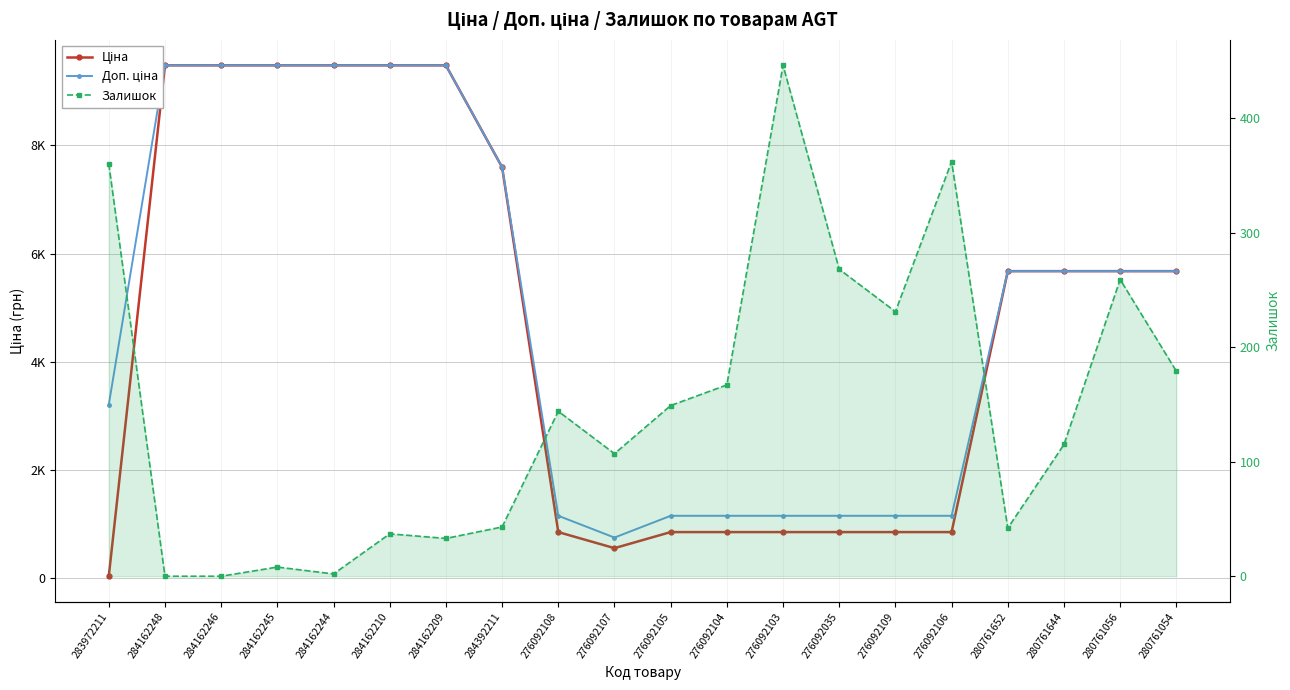

Reading left to right, list all the values displayed in this chart.

Ціна: 283972211=32.0	284162248=9480.1	284162246=9480.1	284162245=9480.1	284162244=9480.1	284162210=9480.1	284162209=9480.1	284392211=7596.5	276092108=848.4	276092107=551.5	276092105=848.4	276092104=848.4	276092103=848.4	276092035=848.4	276092109=848.4	276092106=848.4	280761652=5673.8	280761644=5673.8	280761056=5673.8	280761054=5673.8
Доп. ціна: 283972211=3205.0	284162248=9480.1	284162246=9480.1	284162245=9480.1	284162244=9480.1	284162210=9480.1	284162209=9480.1	284392211=7596.5	276092108=1149.7	276092107=747.0	276092105=1149.7	276092104=1149.7	276092103=1149.7	276092035=1149.7	276092109=1149.7	276092106=1149.7	280761652=5673.8	280761644=5673.8	280761056=5673.8	280761054=5673.8
Залишок: 283972211=360.0	284162248=0.0	284162246=0.0	284162245=8.0	284162244=2.0	284162210=37.0	284162209=33.0	284392211=43.0	276092108=144.0	276092107=107.0	276092105=149.0	276092104=167.0	276092103=446.0	276092035=268.0	276092109=231.0	276092106=362.0	280761652=42.0	280761644=115.0	280761056=259.0	280761054=179.0